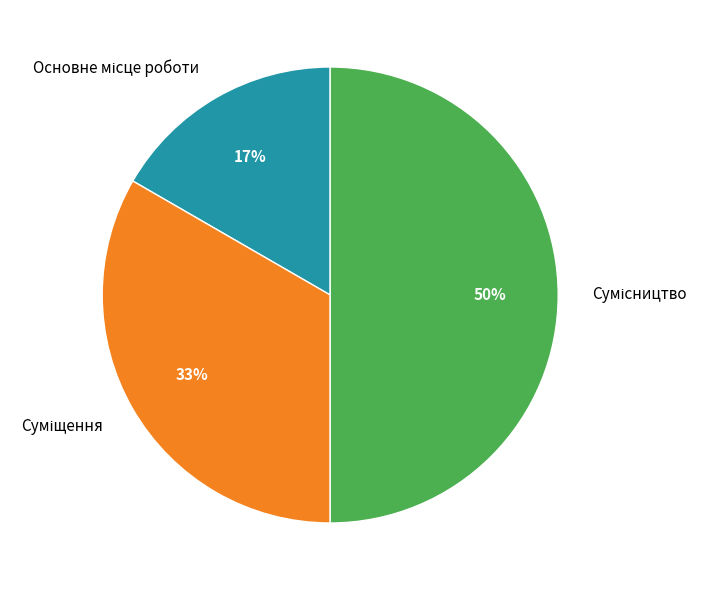

To the nearest percent, what is the difference between the largest and smallest slice percentages?

33%